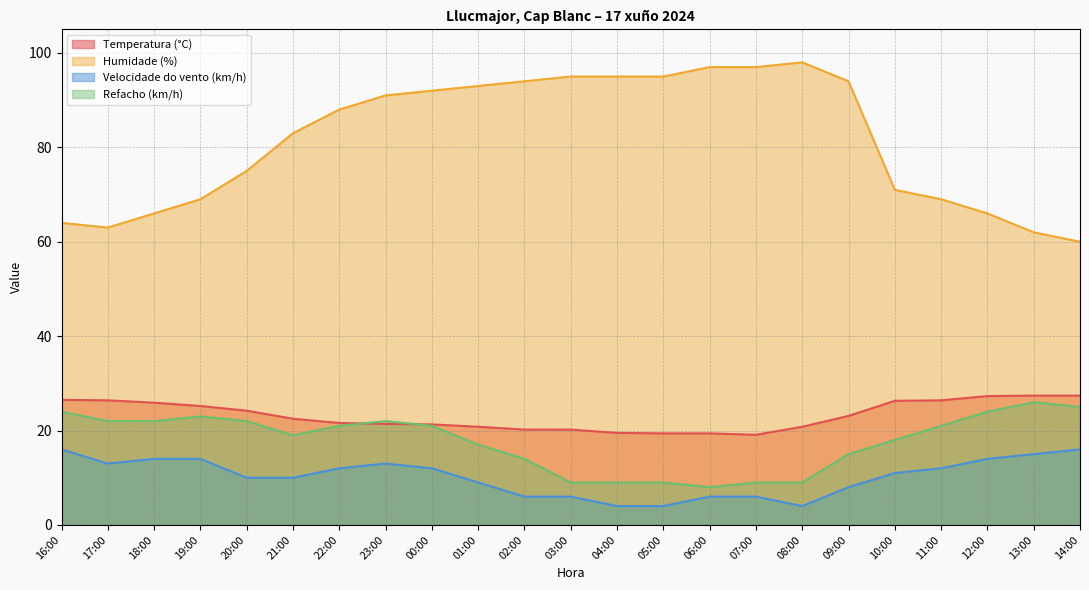

Is the value of Velocidade do vento (km/h) at 09:00 greater than the value of Humidade (%) at 13:00?

No